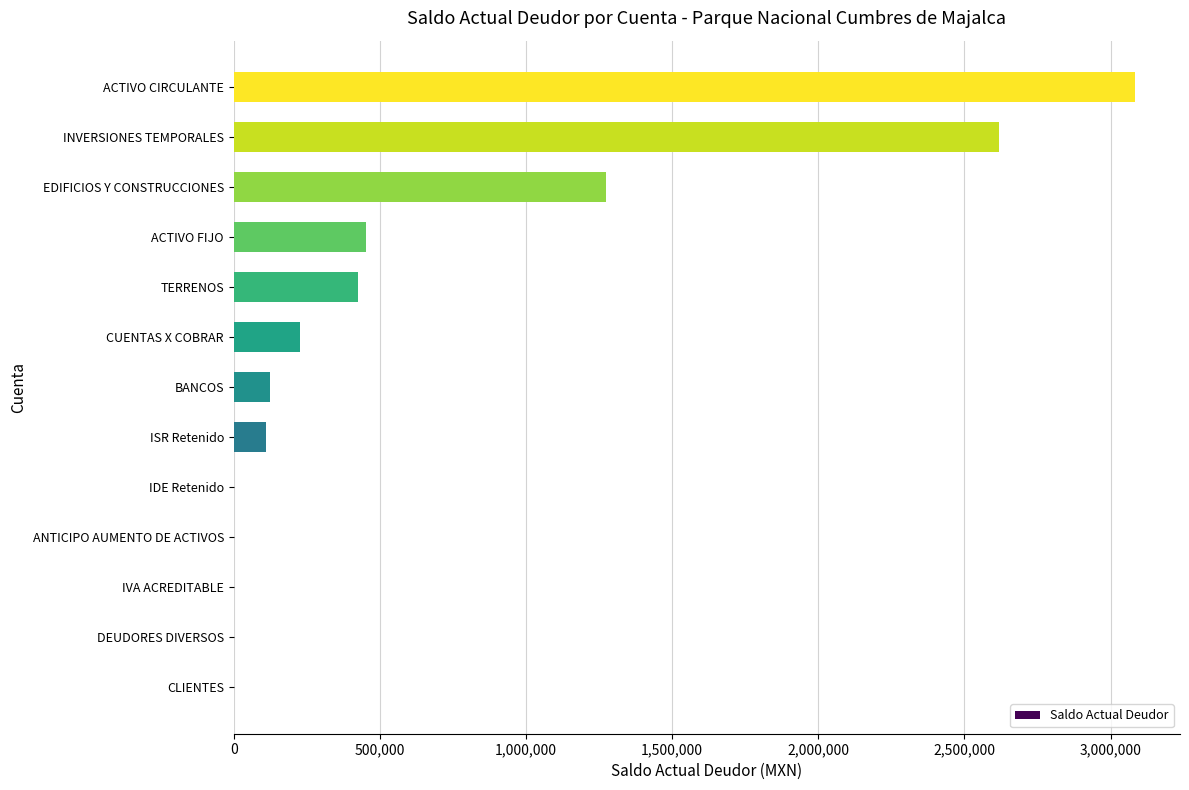

At which label is the value closest to 1541622?

EDIFICIOS Y CONSTRUCCIONES